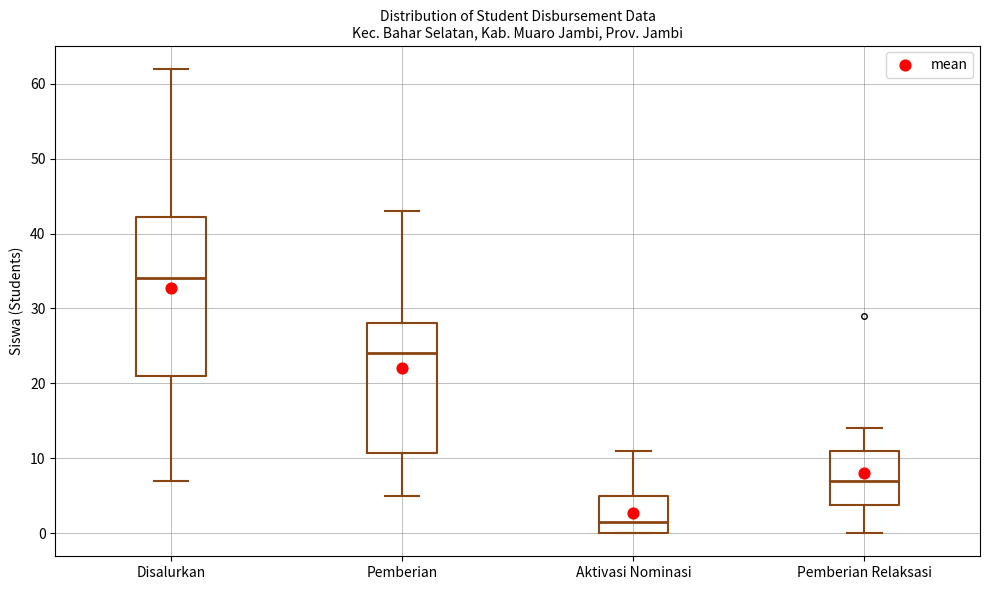

Reading left to right, read every box against the y-axis: the position of its median line, the range the box covers, and the ends of its whiskers. The values are not printed on the chart, so give them approximately, as read against the axis.

Disalurkan: median 34, box 21 to 42, whiskers 7 to 62
Pemberian: median 24, box 11 to 28, whiskers 5 to 43
Aktivasi Nominasi: median 2, box 0 to 5, whiskers 0 to 11
Pemberian Relaksasi: median 7, box 4 to 11, whiskers 0 to 14